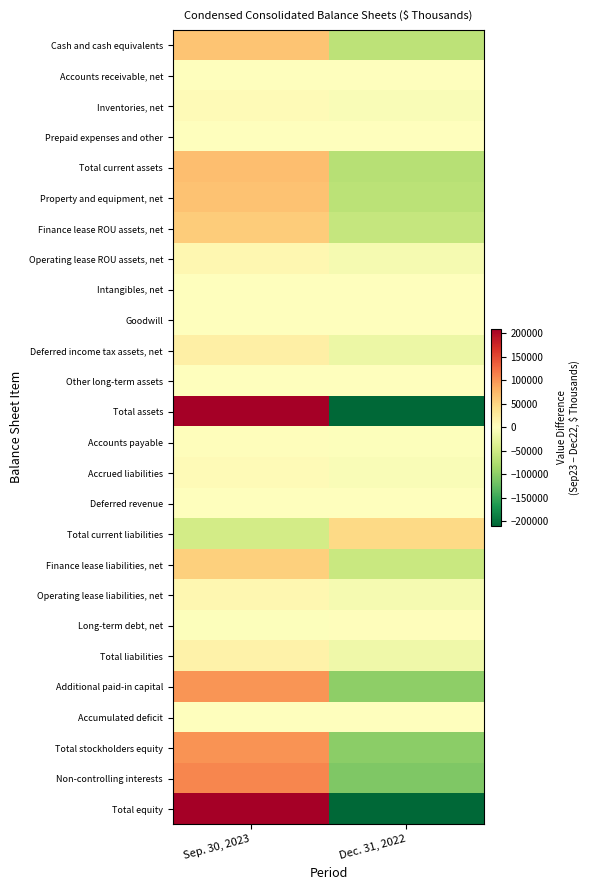

What is the minimum value shown in the chart?

-226335.0